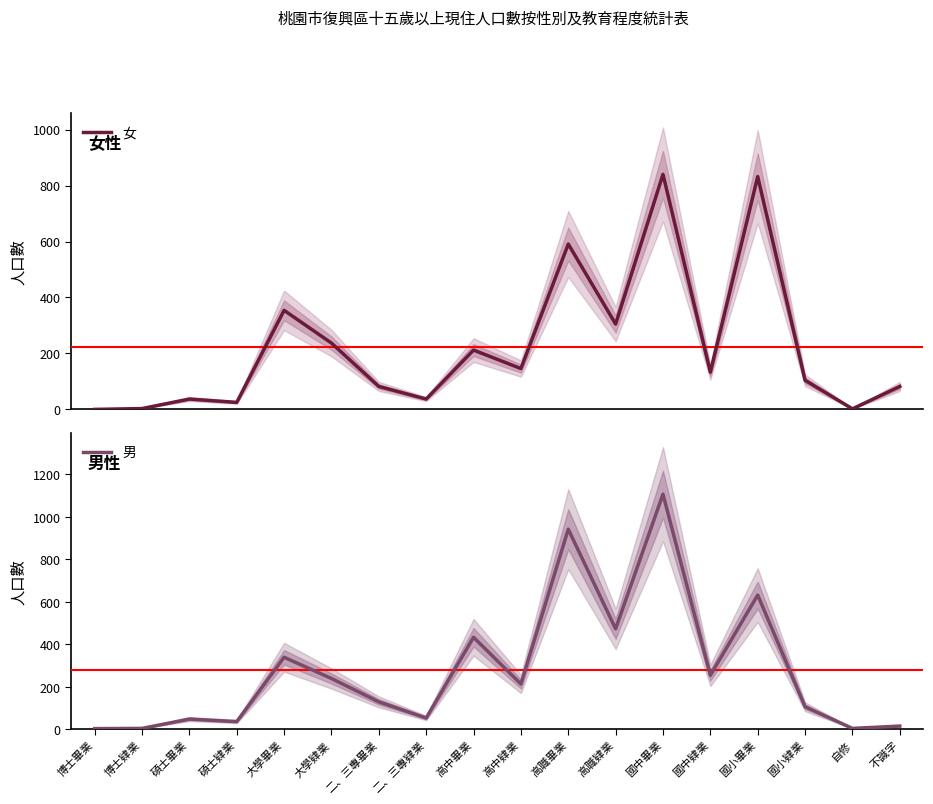

What is the value of the 女 point at the 12th from the left?

305